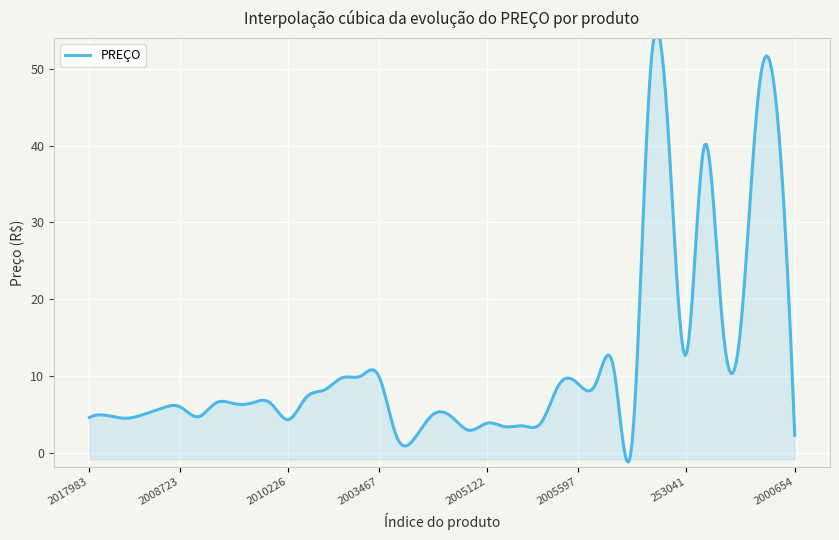

True or false: the data shows 2.5 at 2008772.

False